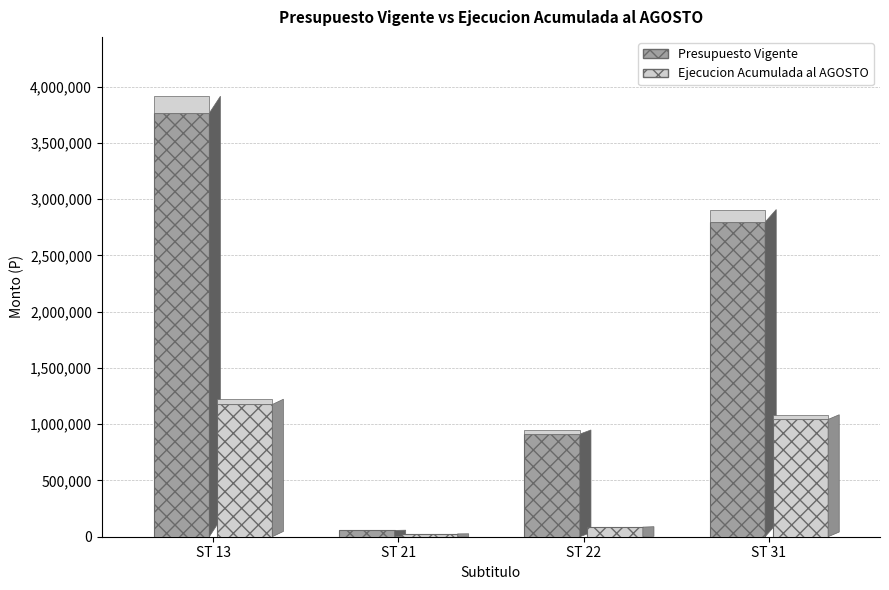

What is the difference between the Ejecucion Acumulada al AGOSTO values at 22 and 21?

60490